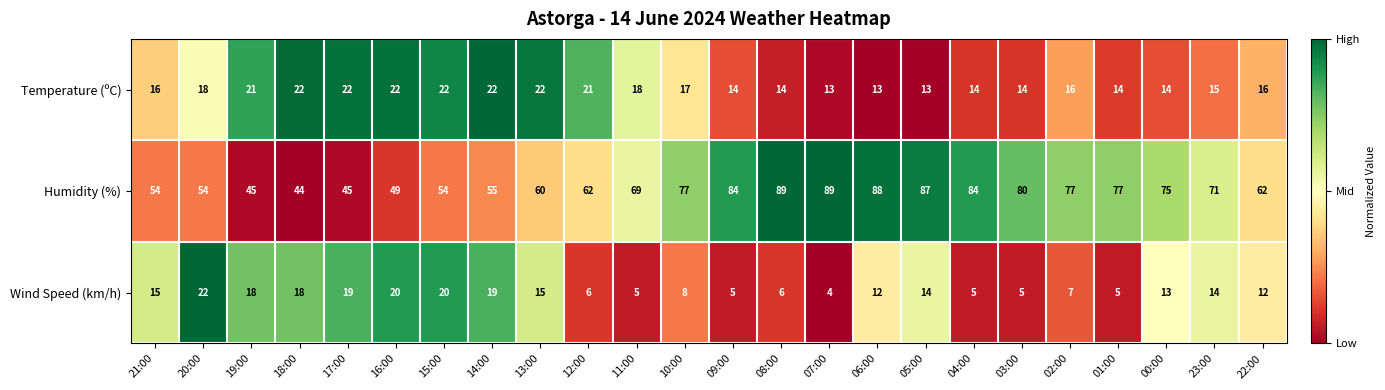

At how many categories does at least one series exceed 40?

24